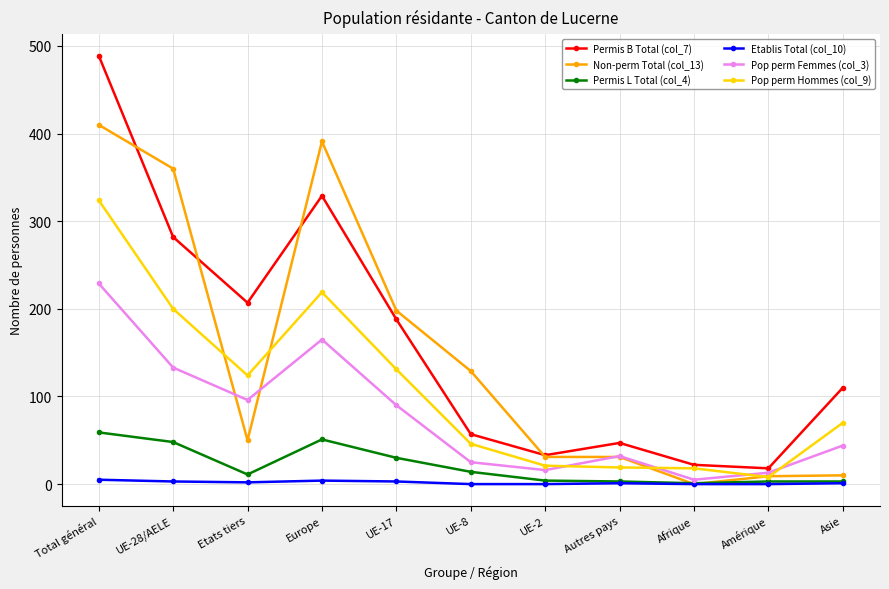

What is the difference between the Non-perm Total (col_13) values at UE-2 and UE-8?

98